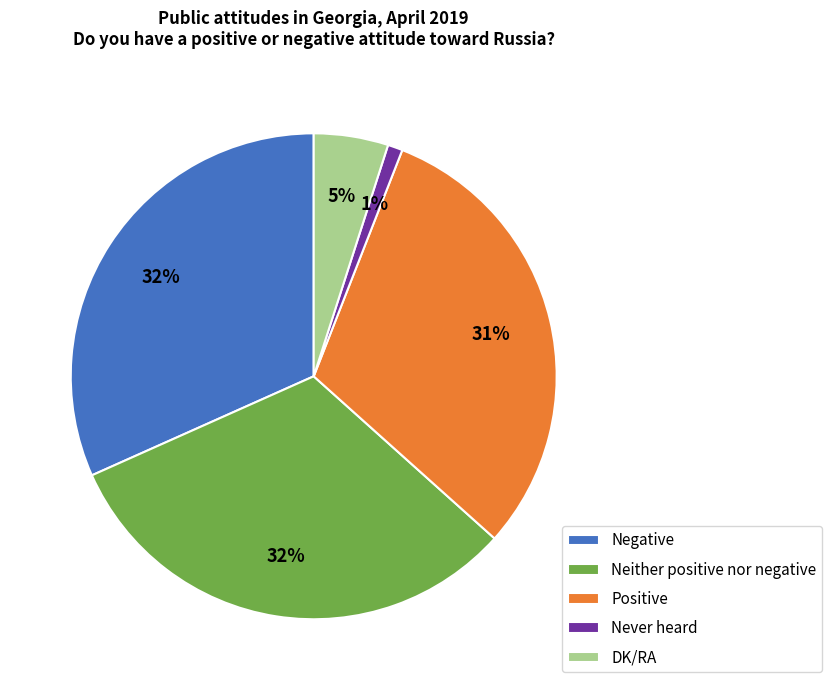

To the nearest percent, what is the difference between the largest and smallest slice percentages?

31%